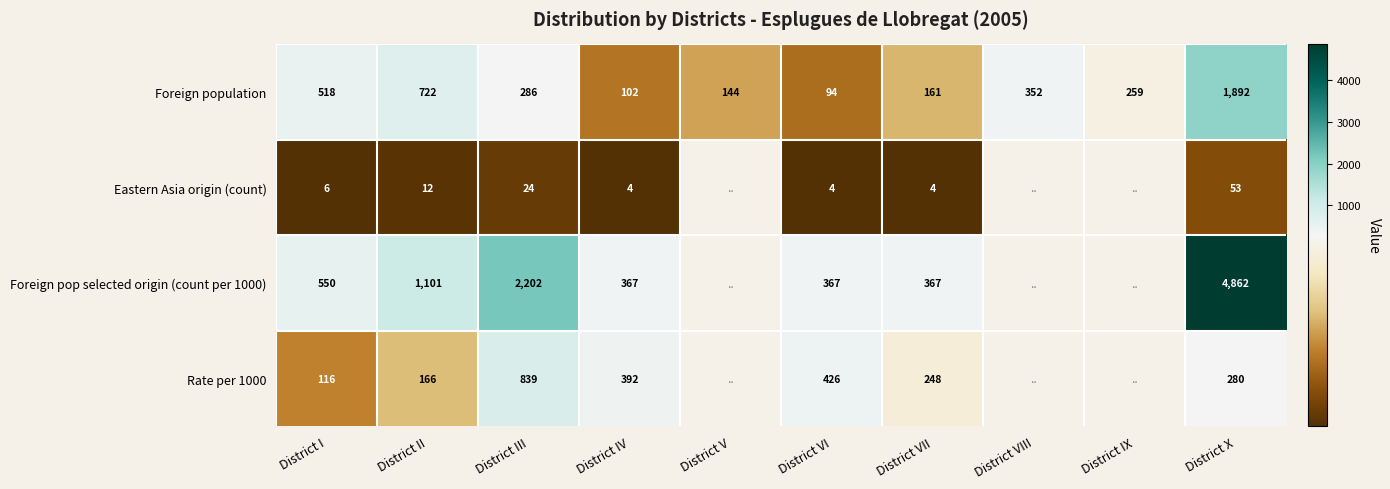

How many data points in Foreign population are less than 286?

5